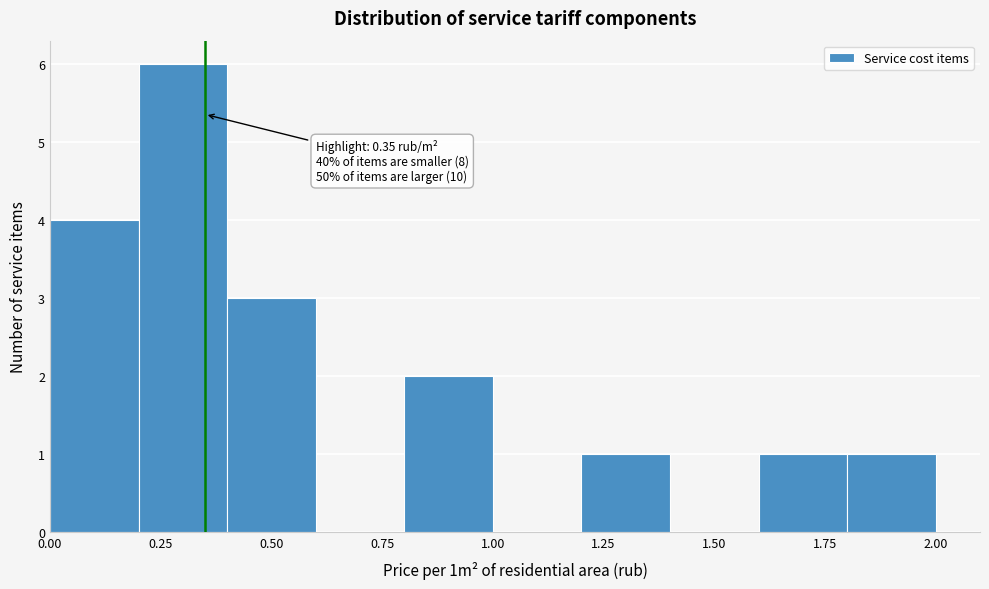

Over which range of the x-axis is the bar tallest?

0.2 to 0.4